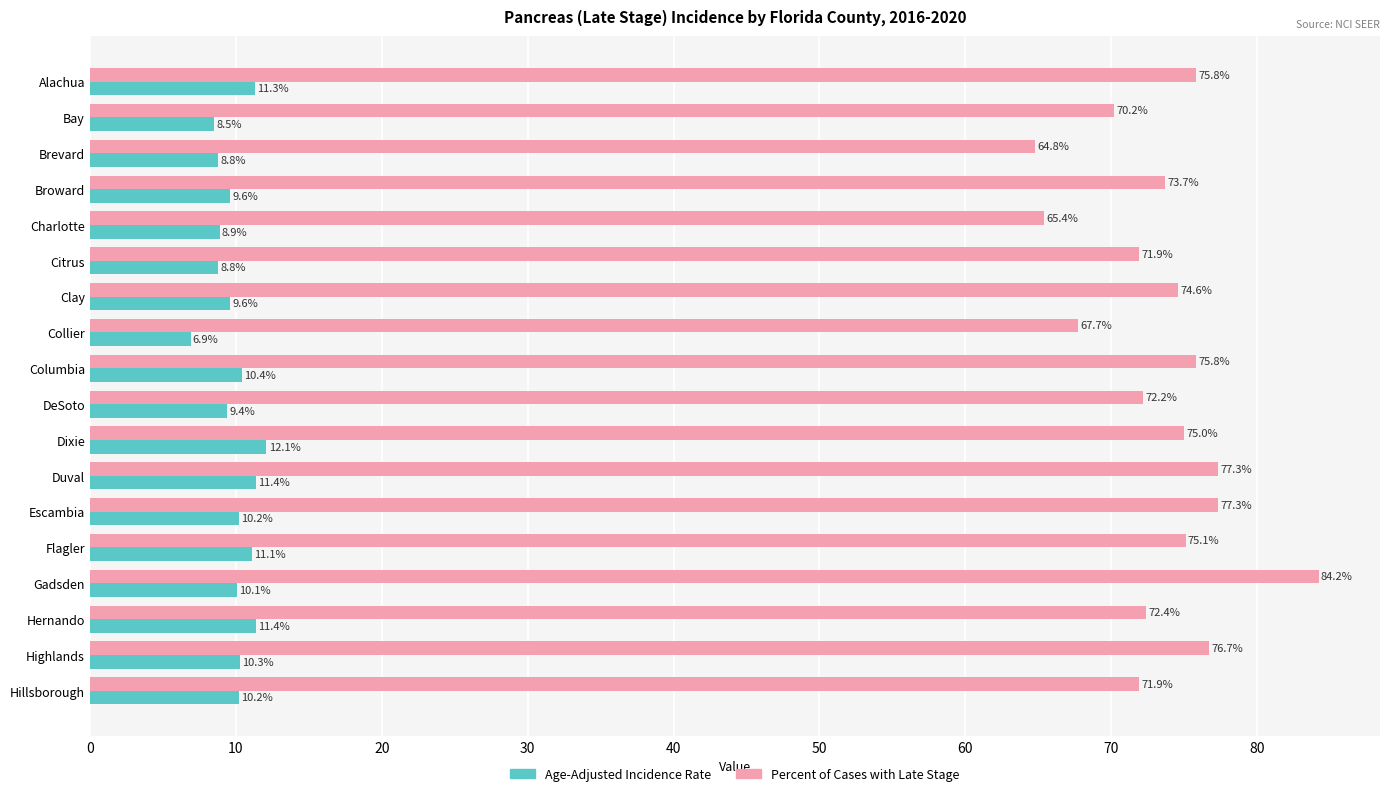

What is the maximum value shown in the chart?

84.2